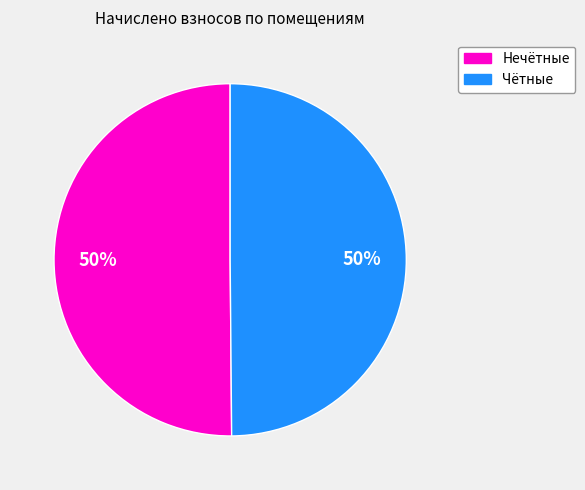

What is the ratio of the value at Чётные to the value at Нечётные?

1.0